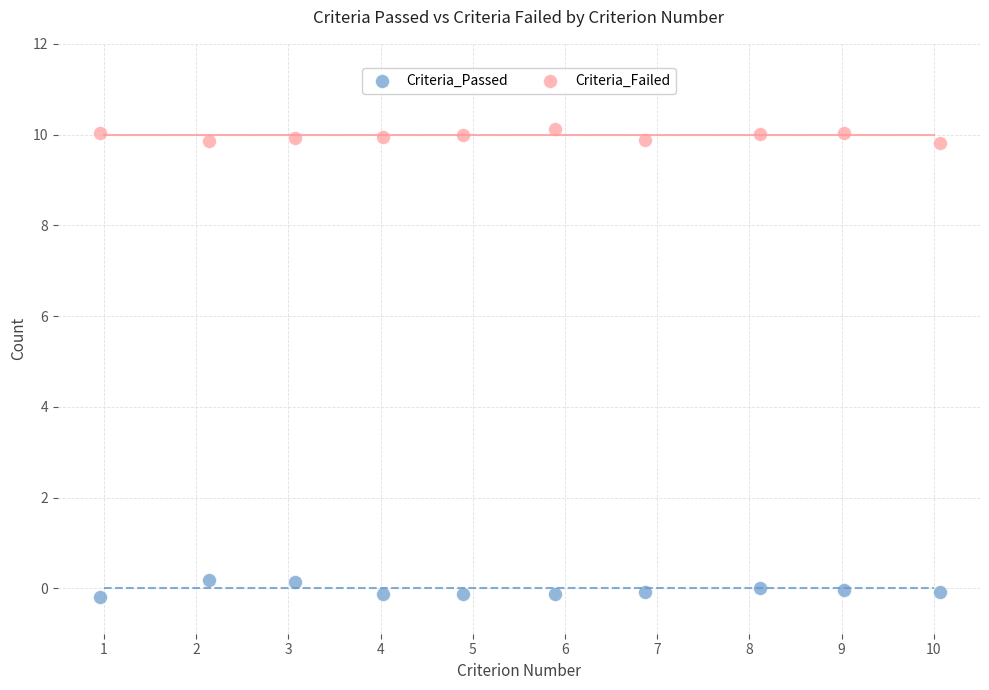

Which series reaches the maximum Y coordinate?

Criteria_Failed